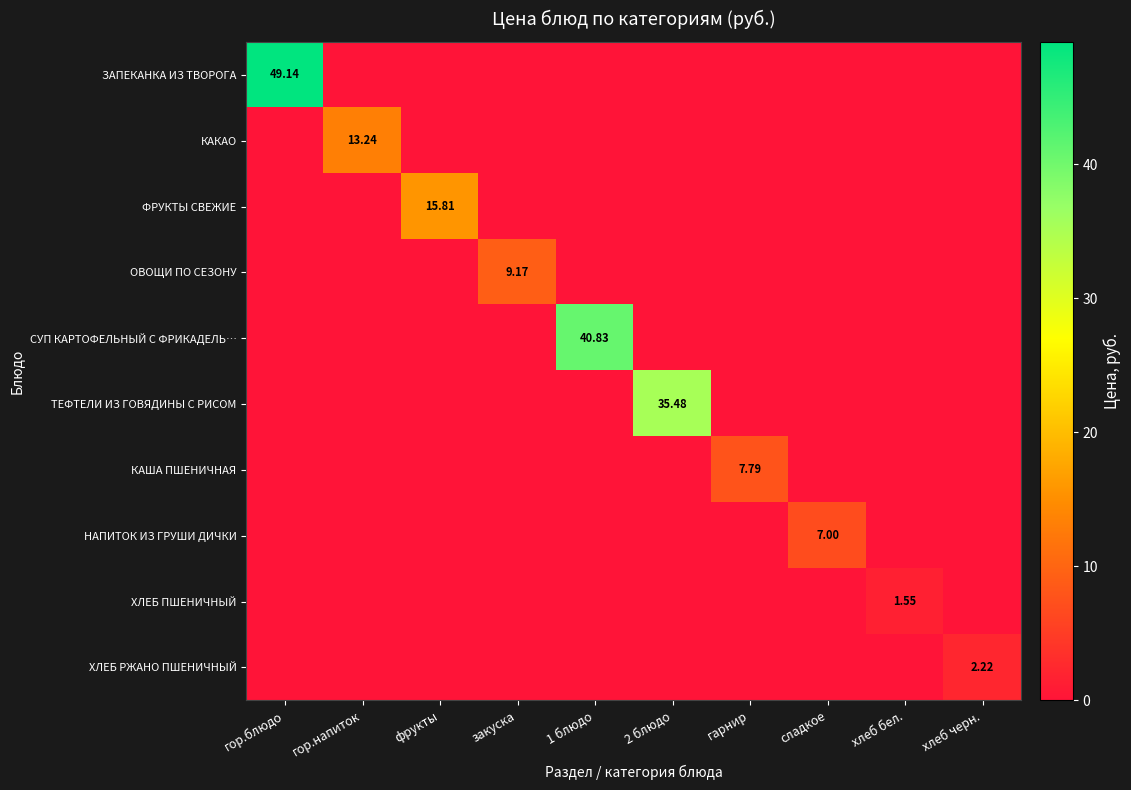

What is the sum of all ХЛЕБ РЖАНО ПШЕНИЧНЫЙ values?

2.2